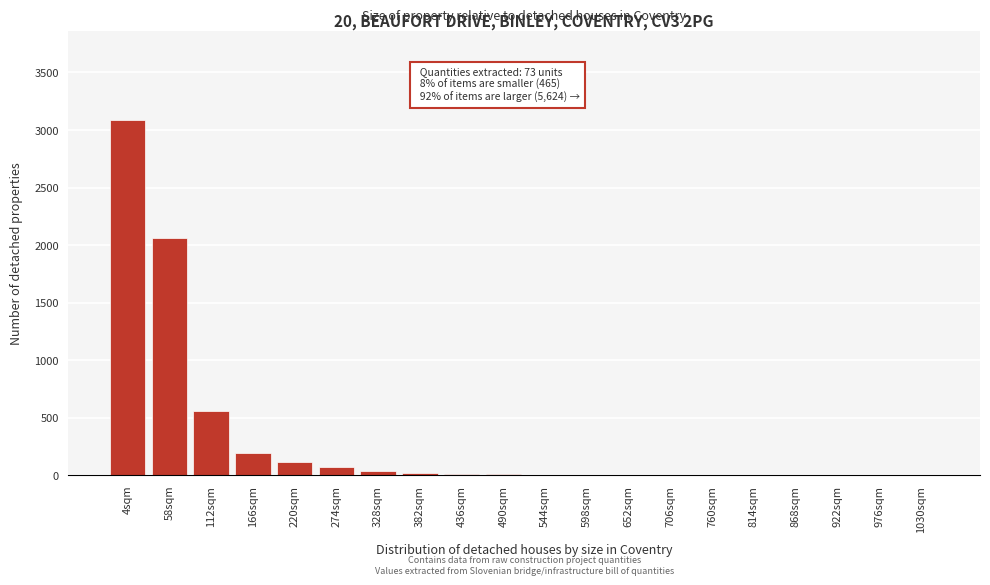

What is the sum of all values?

6185